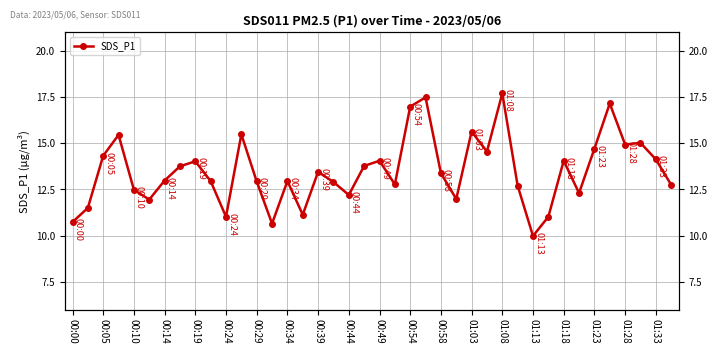

What is the sum of the values at 24 and 00:24?

25.3